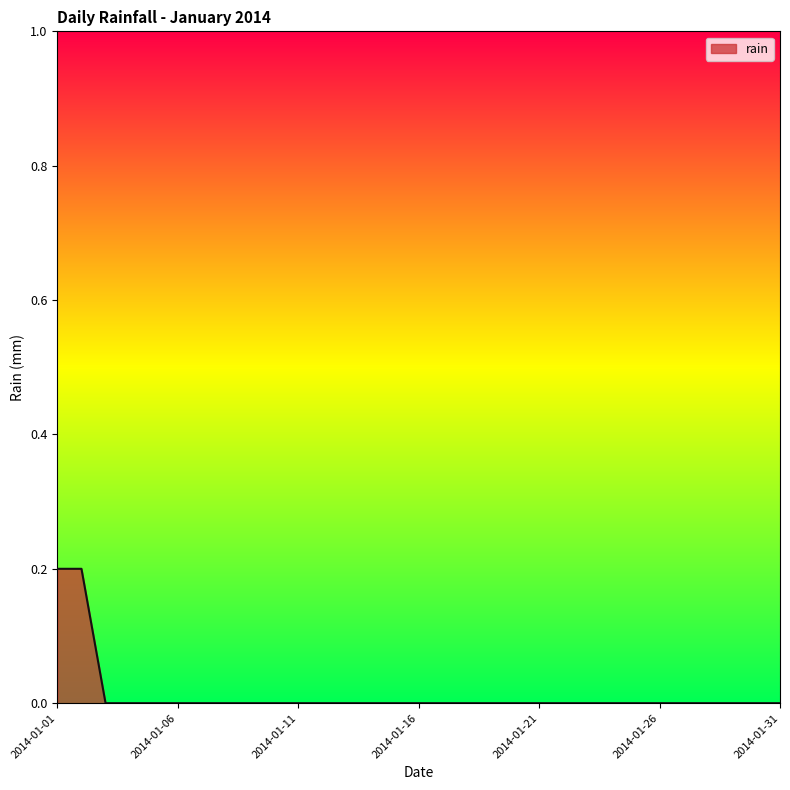

Does the chart display data point markers on the line(s)?

No